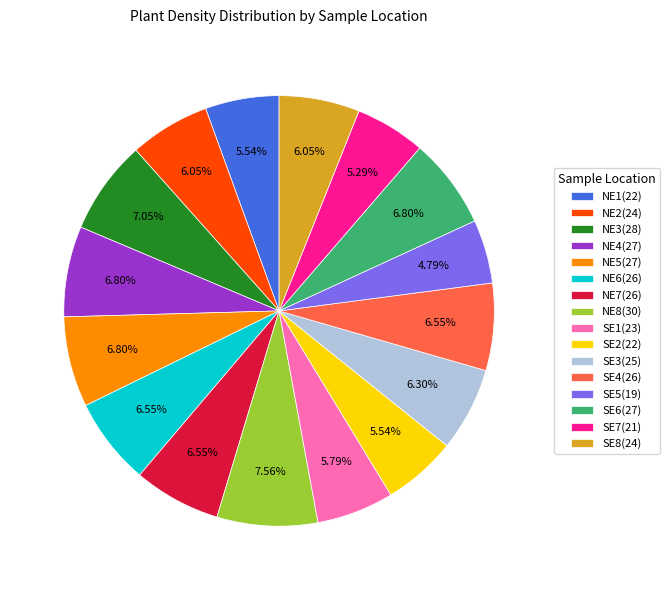

How many slices are in this pie chart?

16